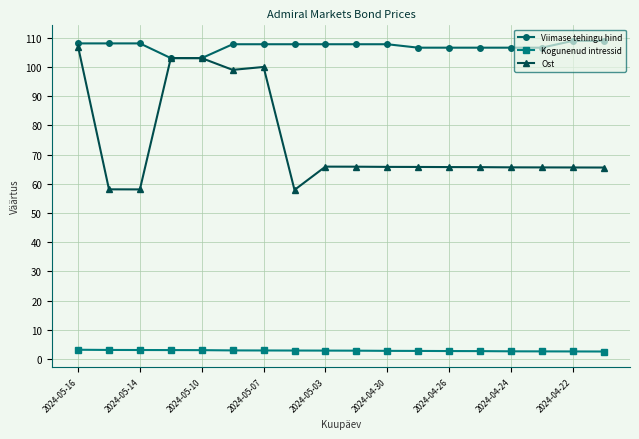

List the series in order of their overall mean, highest first.

Viimase tehingu hind, Ost, Kogunenud intressid